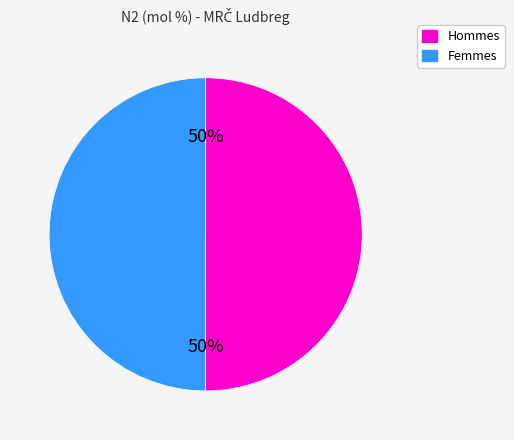

To the nearest percent, what is the average slice percentage?

50%